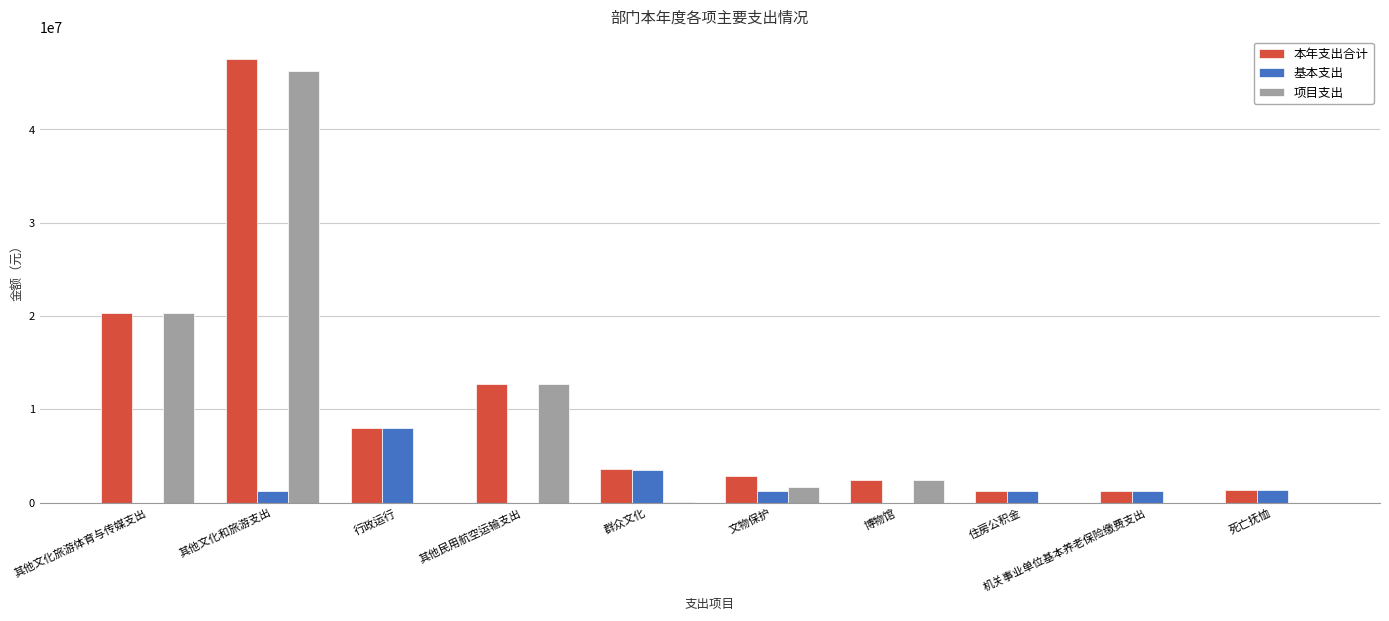

What are all the series names shown in the legend?

本年支出合计, 基本支出, 项目支出